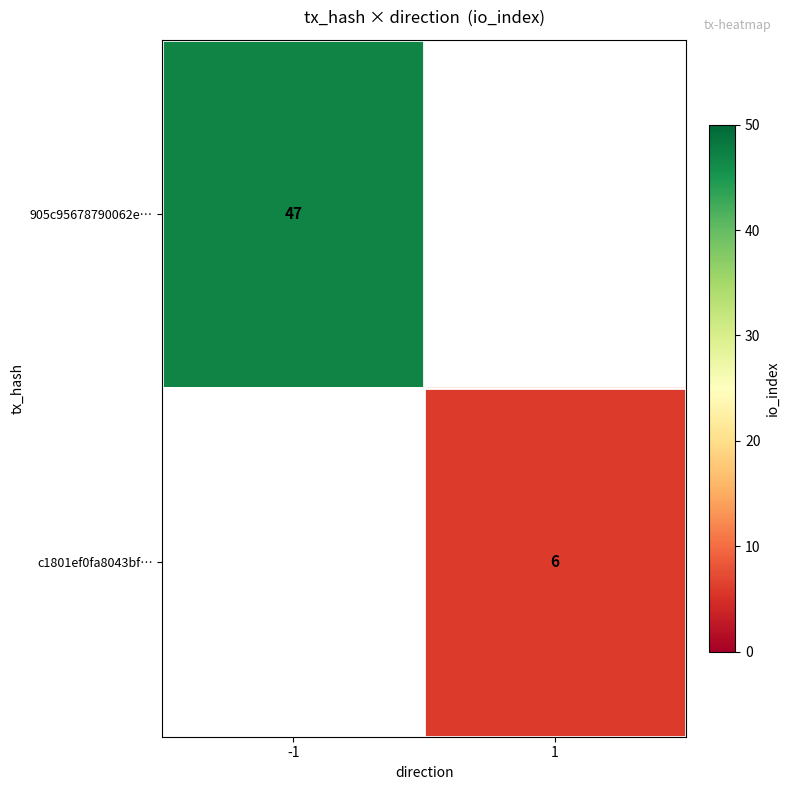

True or false: 905c95678790062e… has a value of 31 at -1.

False